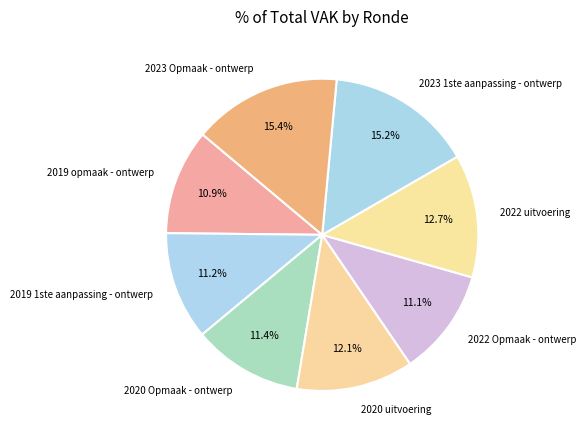

How many slices are in this pie chart?

8